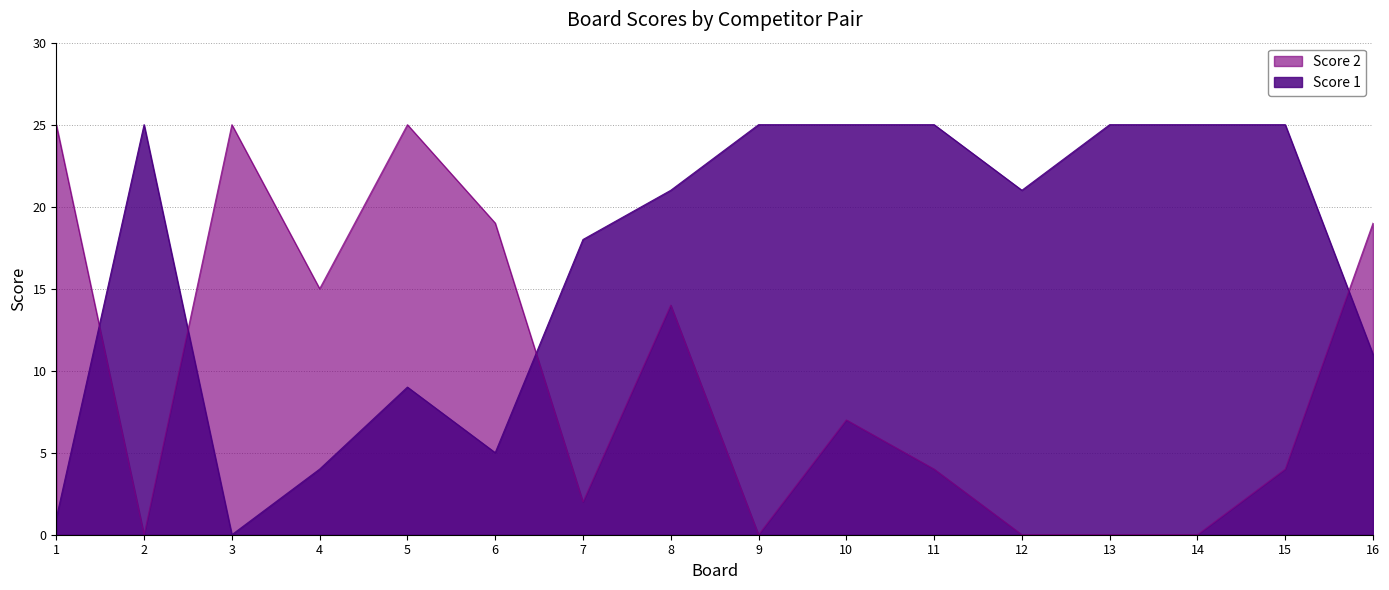

Reading right to left, extract all data points from this chart.

Score 1: 16=11	15=25	14=25	13=25	12=21	11=25	10=25	9=25	8=21	7=18	6=5	5=9	4=4	3=0	2=25	1=1
Score 2: 16=19	15=4	14=0	13=0	12=0	11=4	10=7	9=0	8=14	7=2	6=19	5=25	4=15	3=25	2=0	1=25